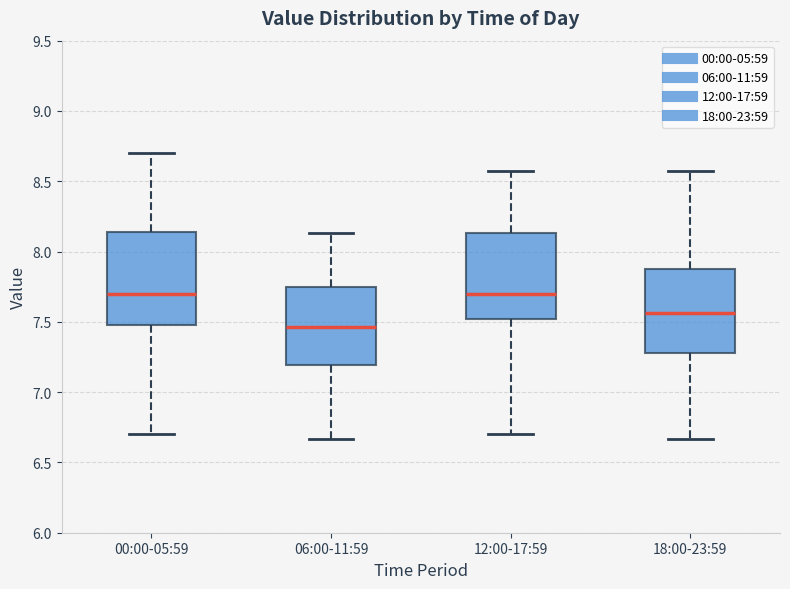

Where does the upper whisker of the box for 12:00-17:59 end on the y-axis? The values are not printed on the chart, so give them approximately, as read against the axis.

8.55